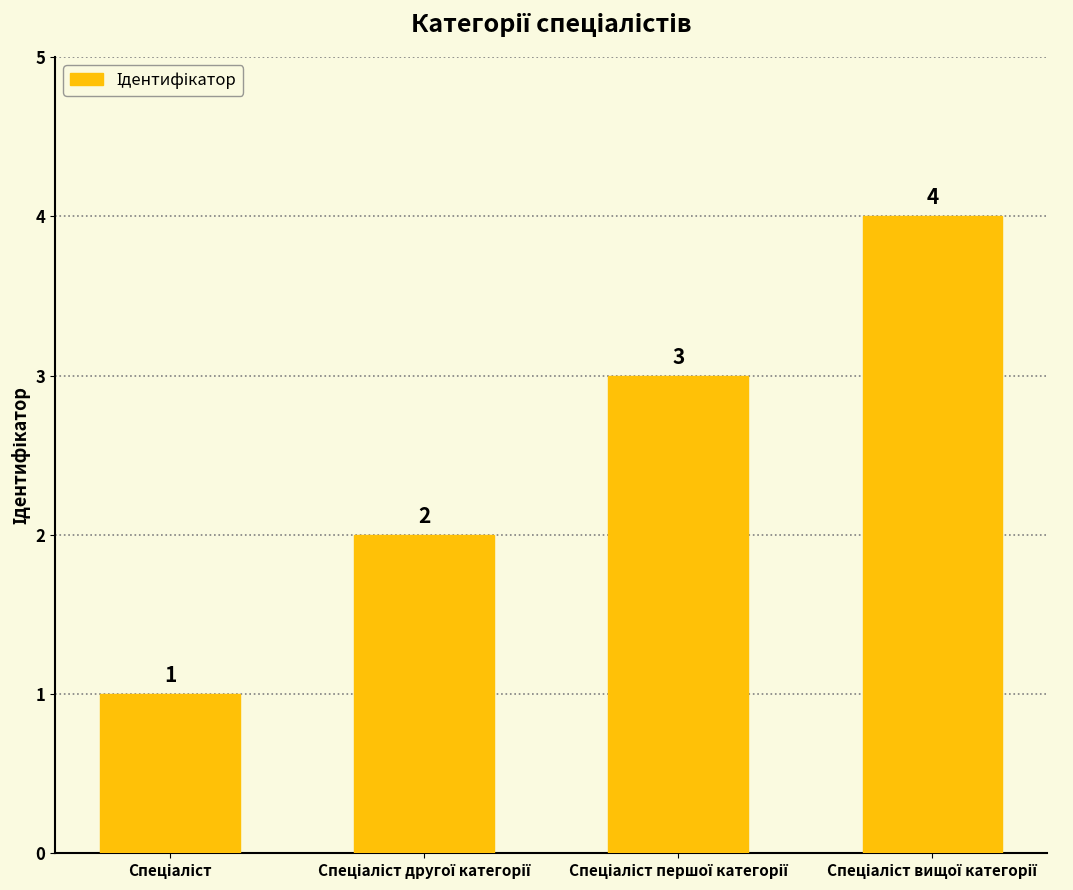

What is the difference between the maximum and minimum values?

3